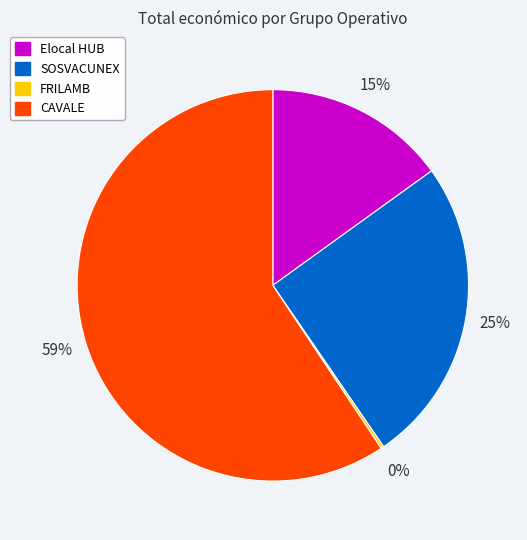

Approximately how many times larger is the value at Elocal HUB compared to SOSVACUNEX?

0.6